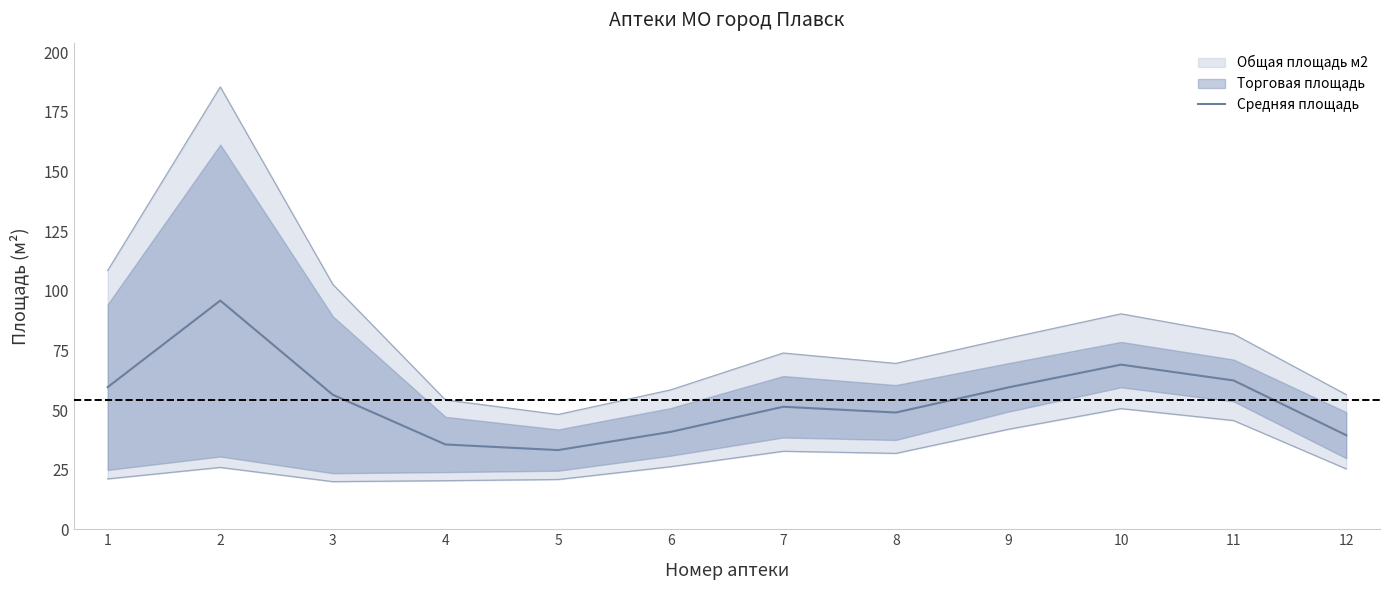

Does the chart have visible grid lines?

No